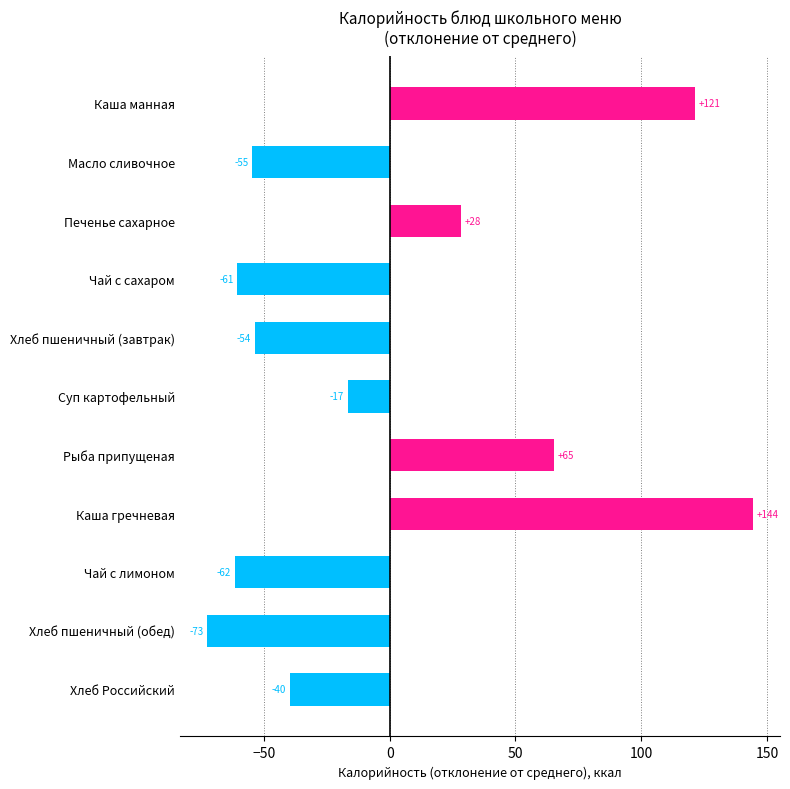

How many bars are there in total?

11